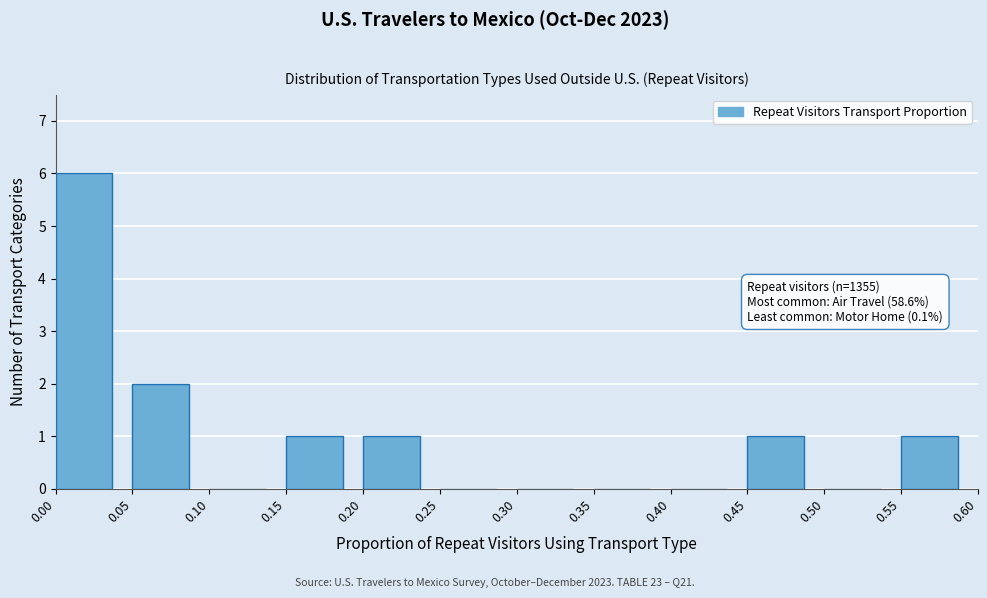

Over which range of the x-axis is the bar tallest?

0.00 to 0.05